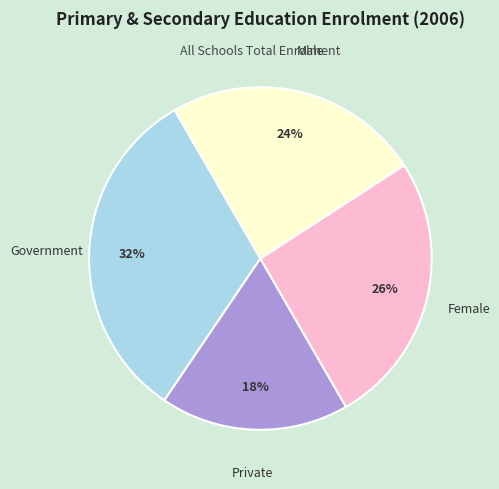

To the nearest percent, what is the difference between the Government and Male slice percentages?

8%